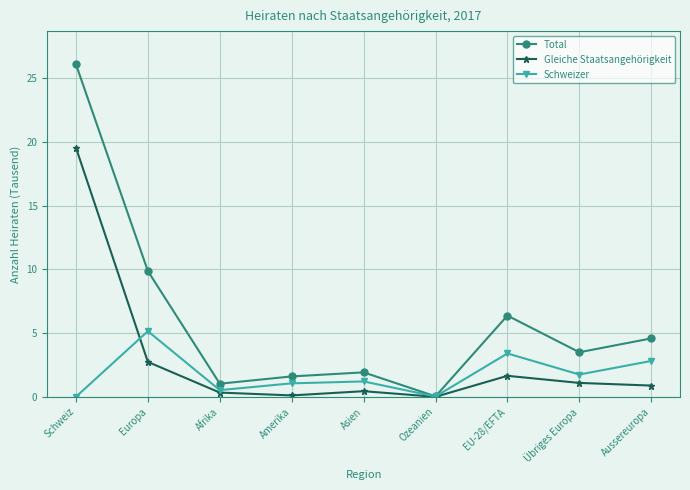

True or false: Schweizer has a value of 0.0 at Ozeanien.

True